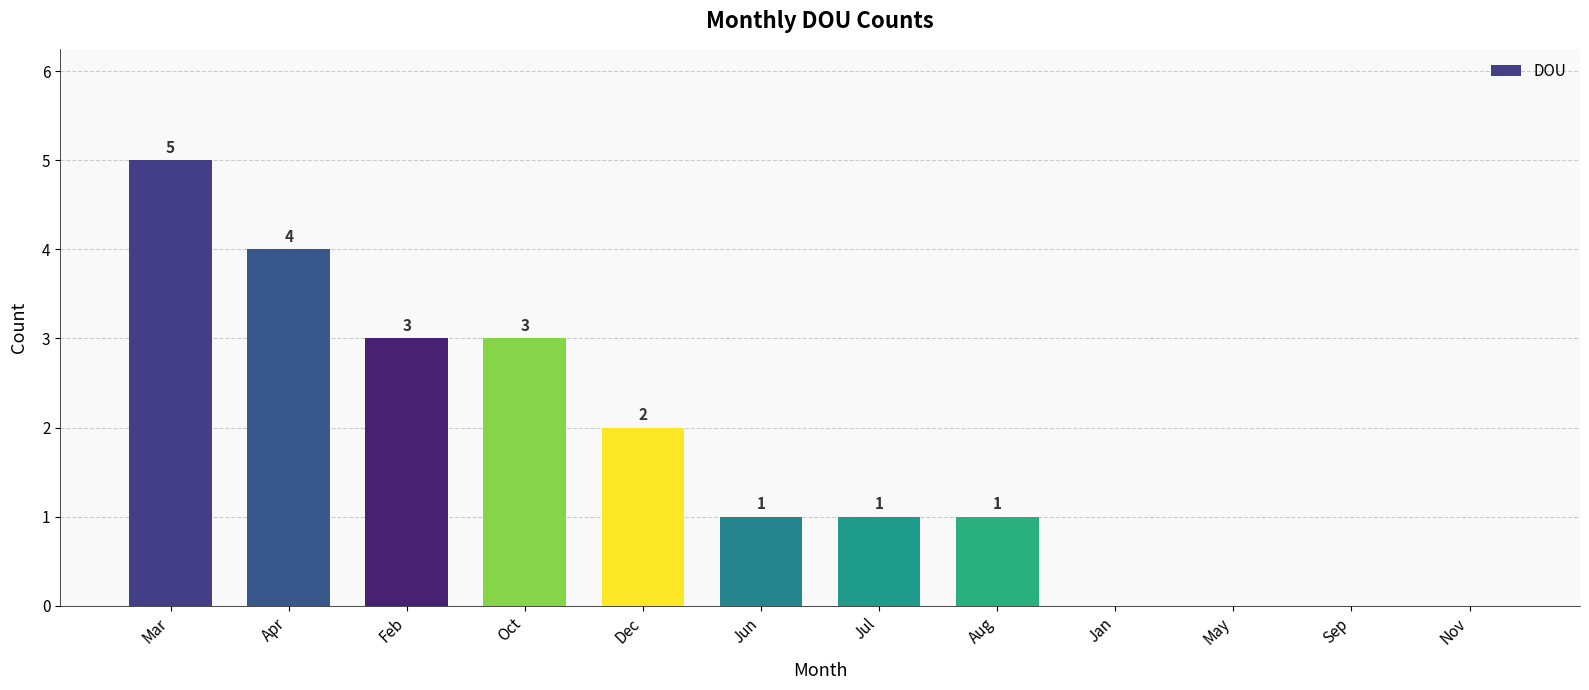

The value at May is 0. True or false?

True